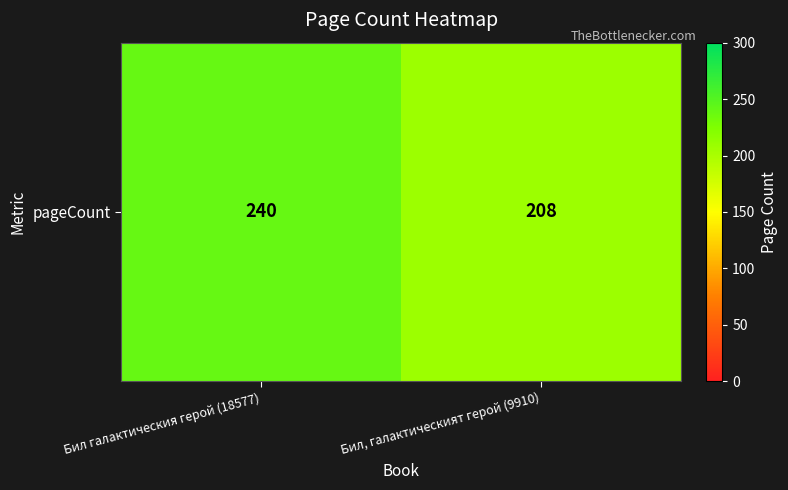

What is the sum of the values at Бил галактическия герой (18577) and Бил, галактическият герой (9910)?

448